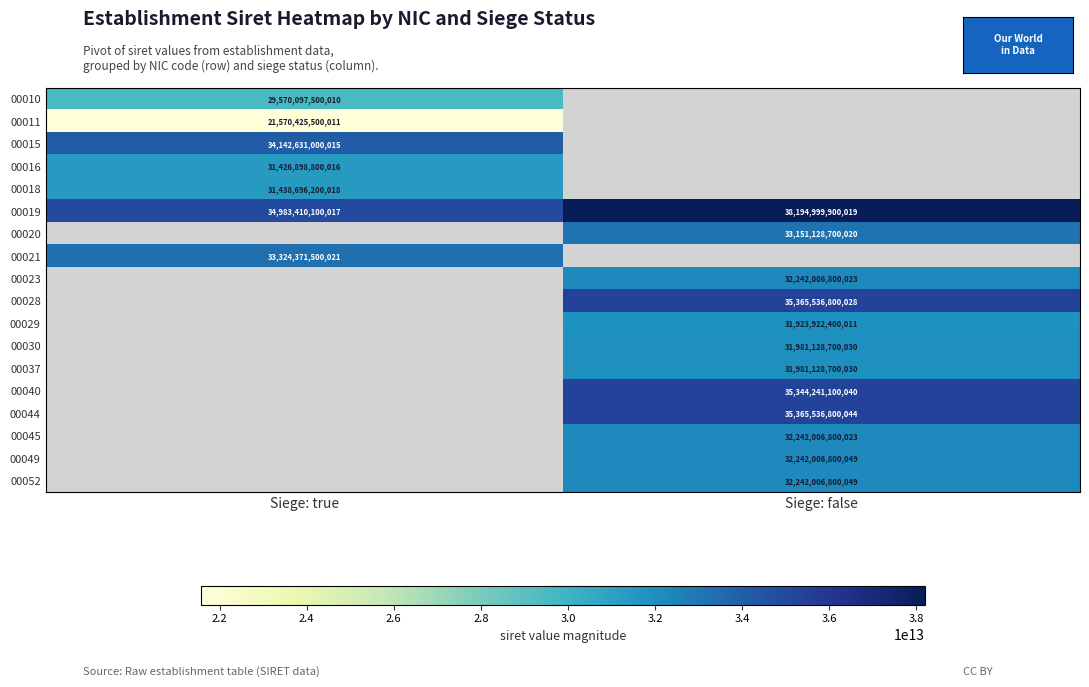

The value of 00044 at Siege: false is 35365536800044. True or false?

True